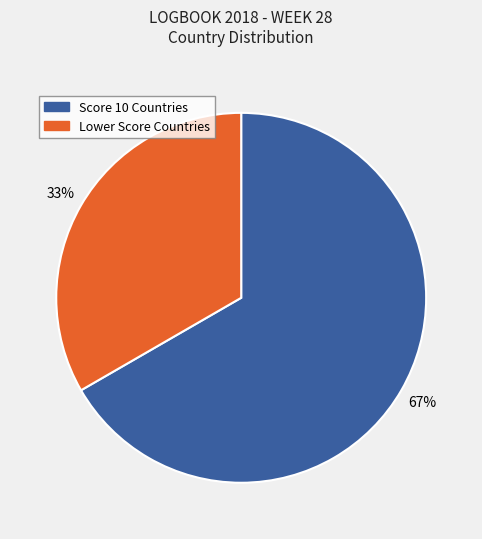

Which category has the biggest portion of the pie?

Score 10 Countries